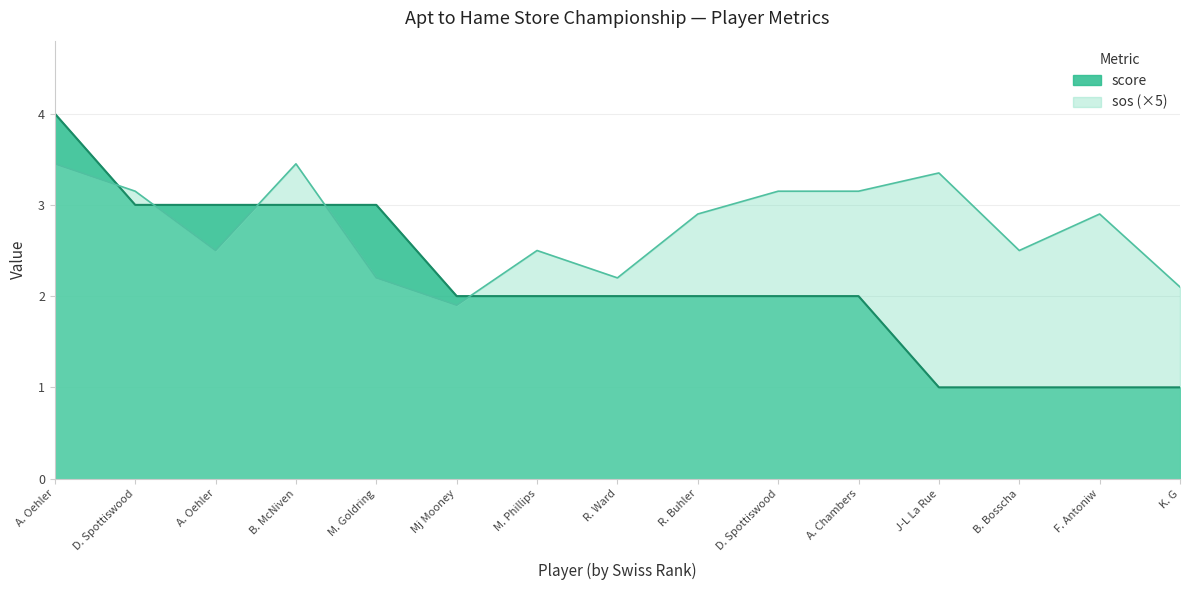

Count the number of categories in the chart.

15